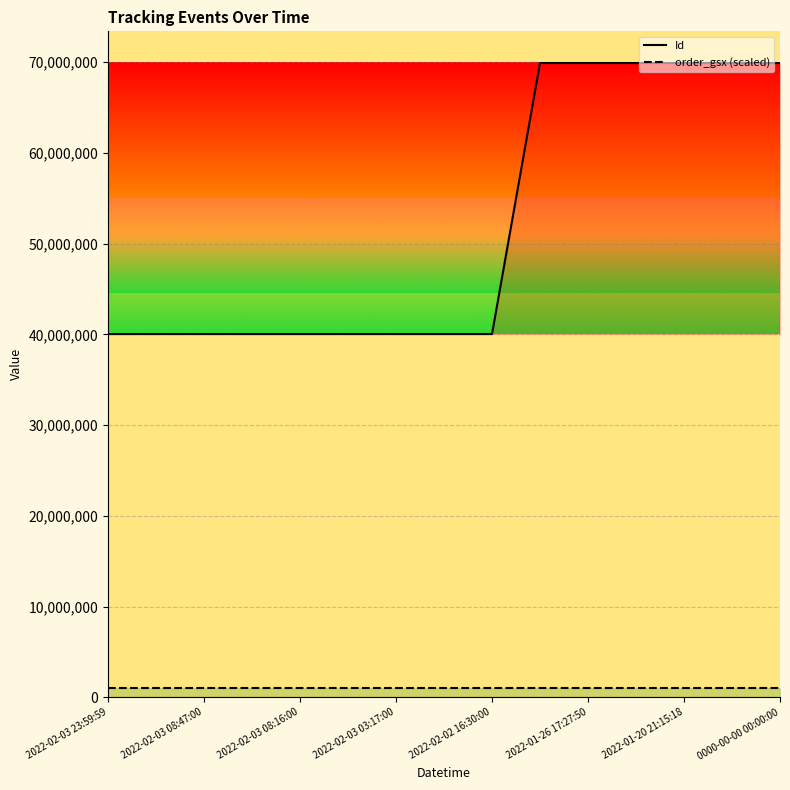

What is the sum of all Id values?

779711095.0